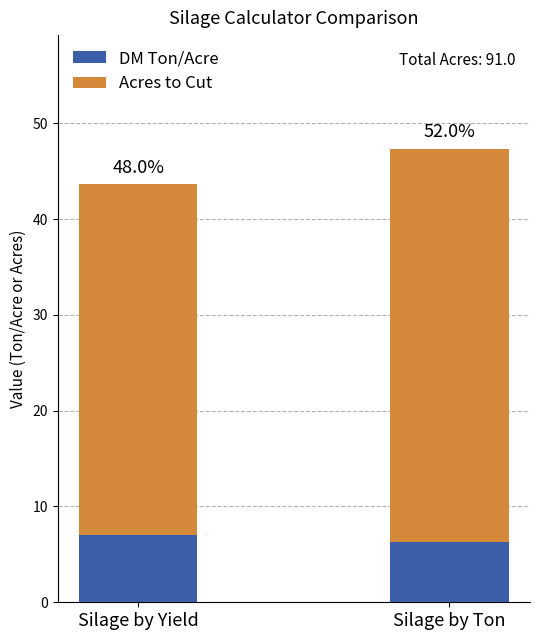

What is the label of the 2nd bar from the left?

Silage by Ton